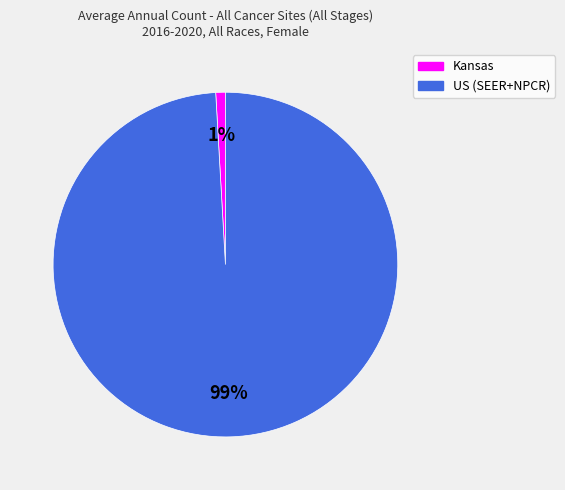

Do Kansas and US (SEER+NPCR) together represent more than half of the pie?

Yes